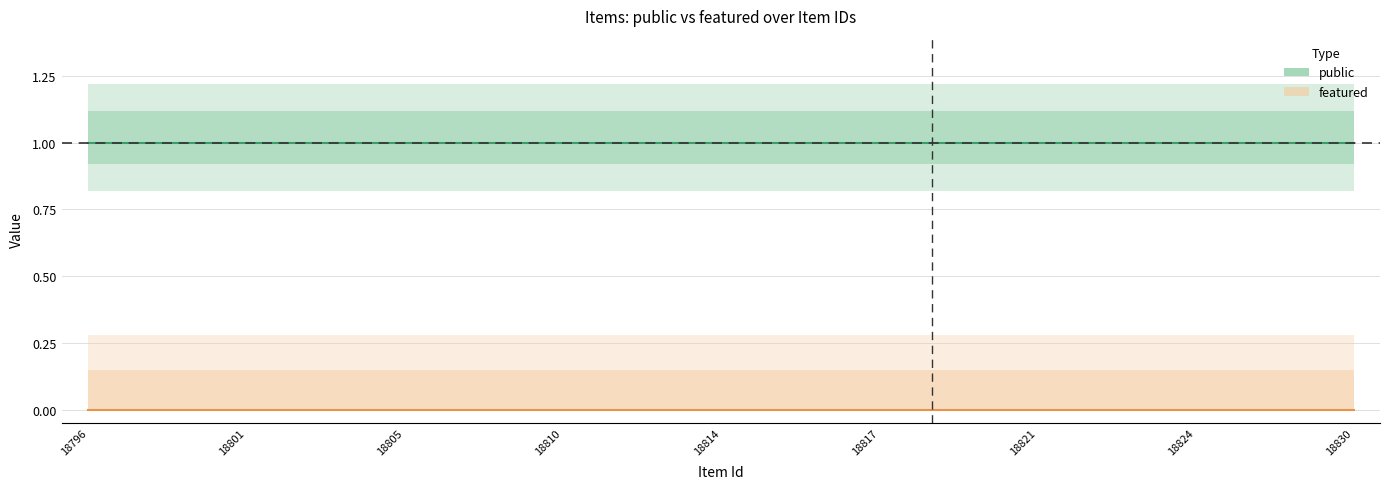

What position from the left is 18801?

2